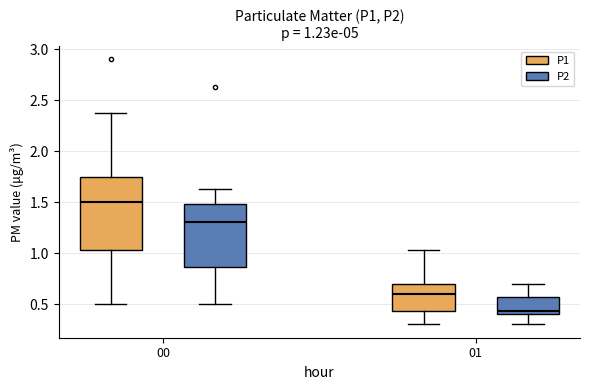

Comparing the boxes themselves (not the whiskers), which one is the tallest?

00 (P1)